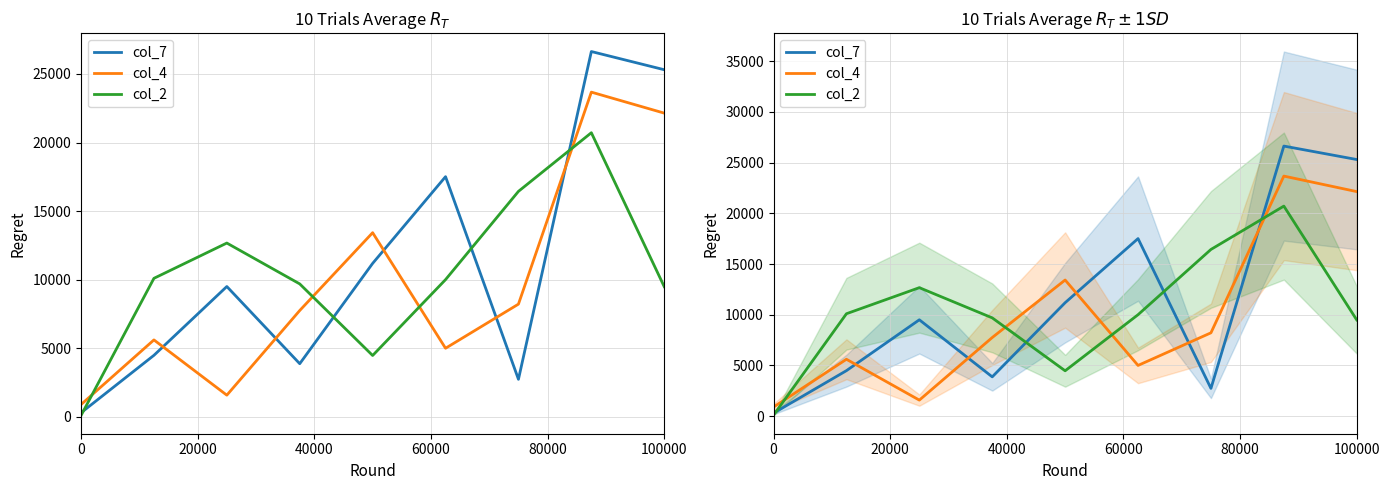

What is the total value across all series at 0?

1300.0